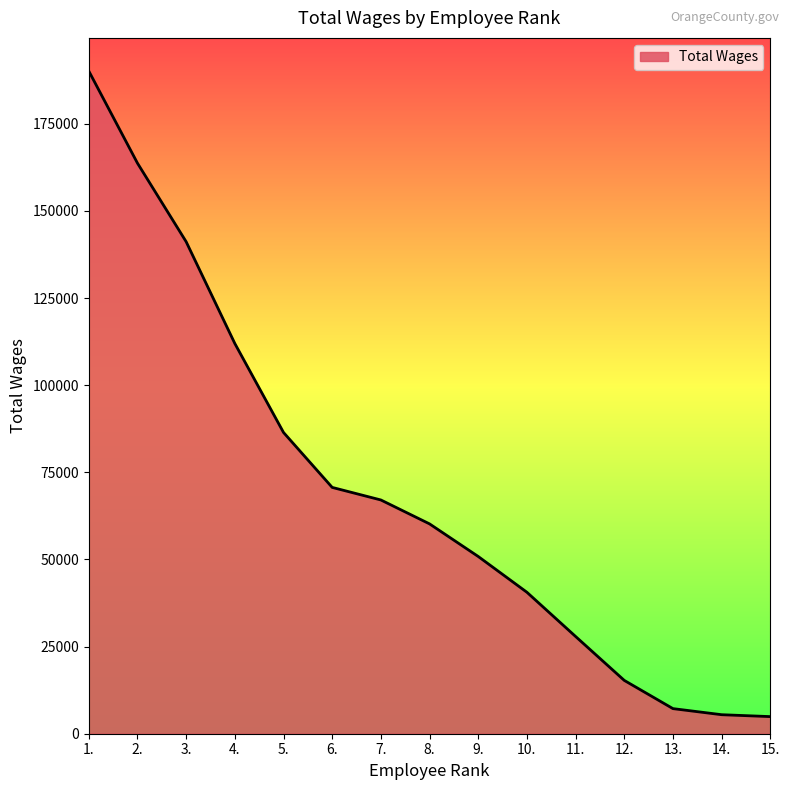

Count the number of categories in the chart.

15